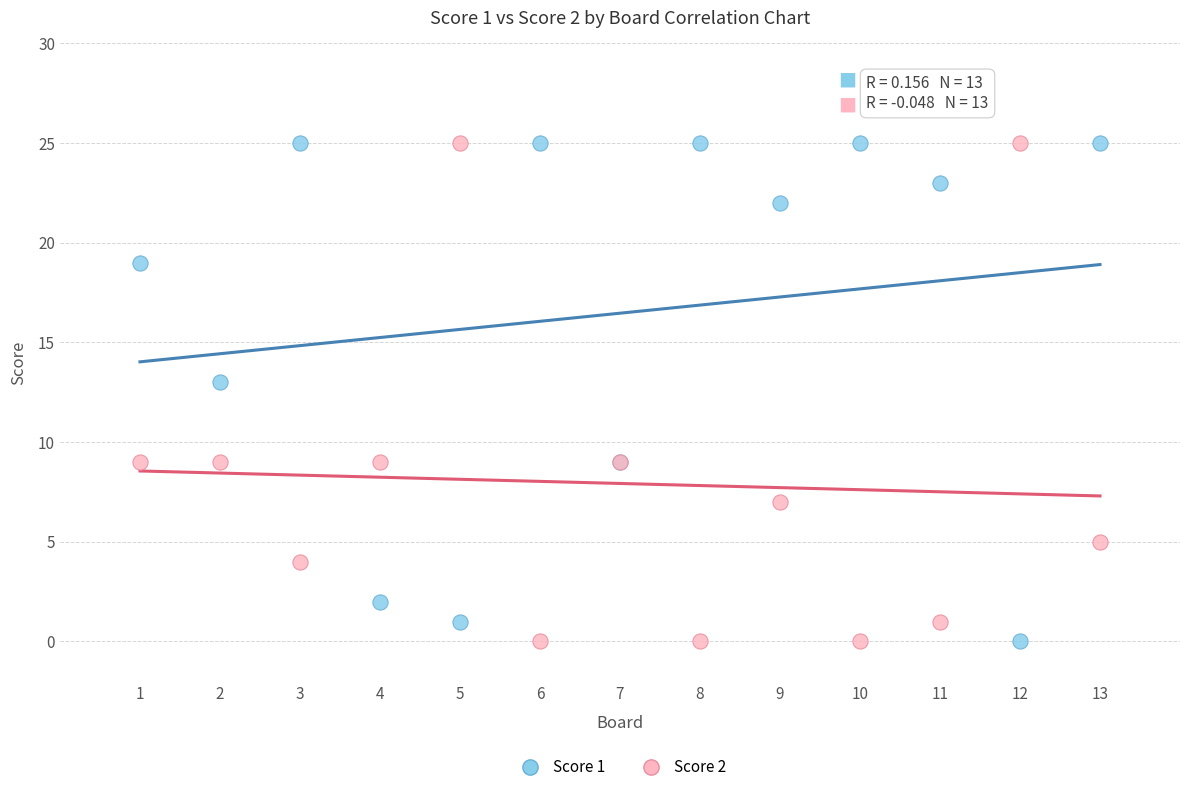

What is the X range (max minus min) for the scatter plot?

12